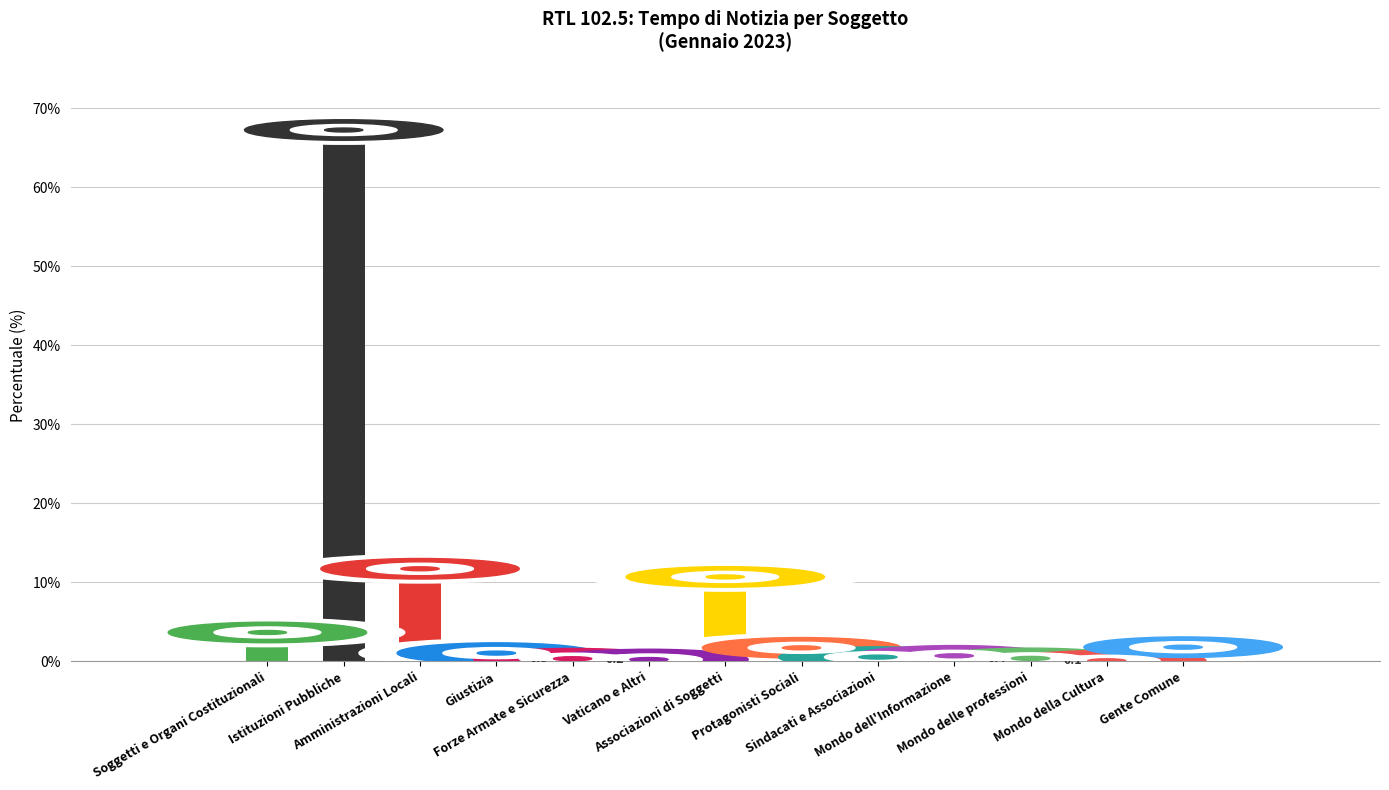

Count the number of values greater than 1.

7